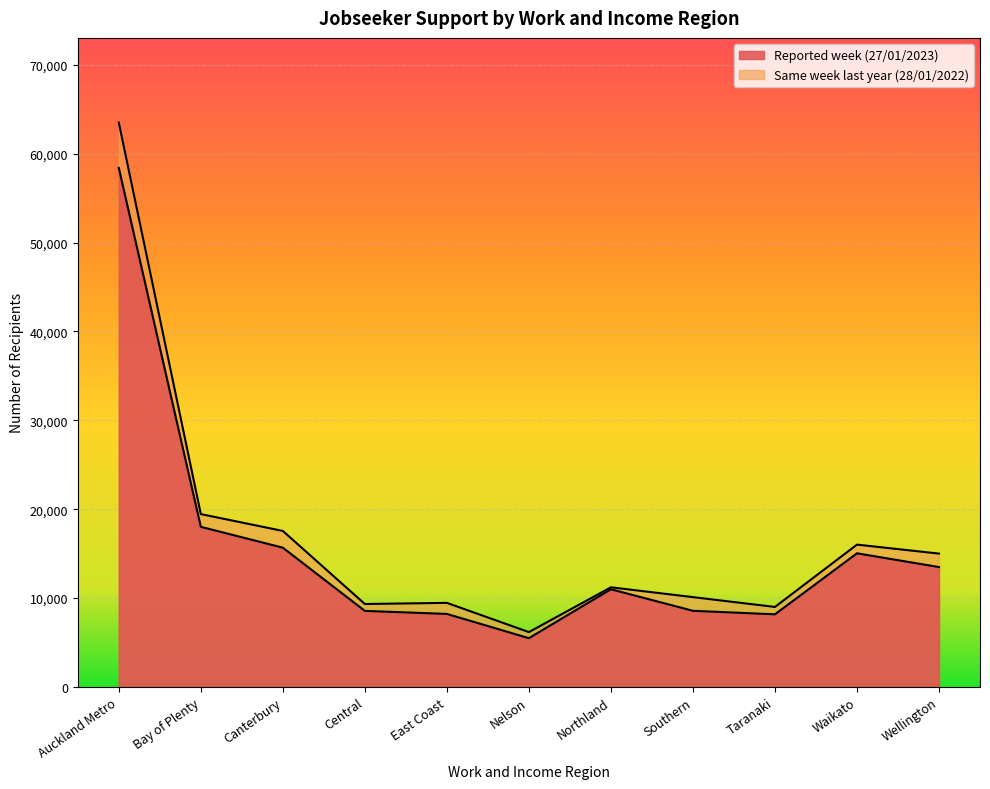

List the series in order of their peak value, highest first.

Same week last year (28/01/2022), Reported week (27/01/2023)